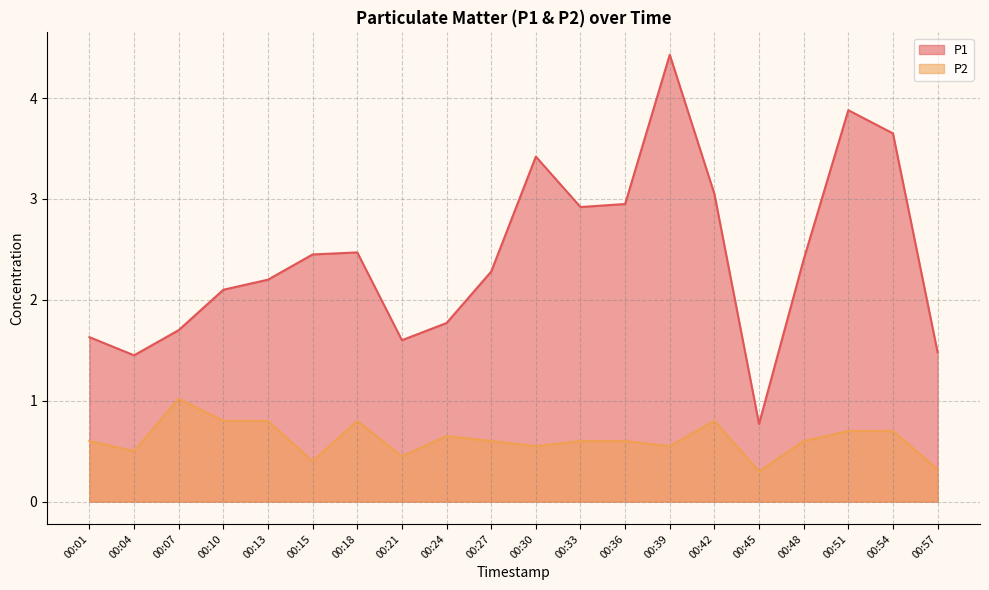

What is the sum of all P1 values?

48.6